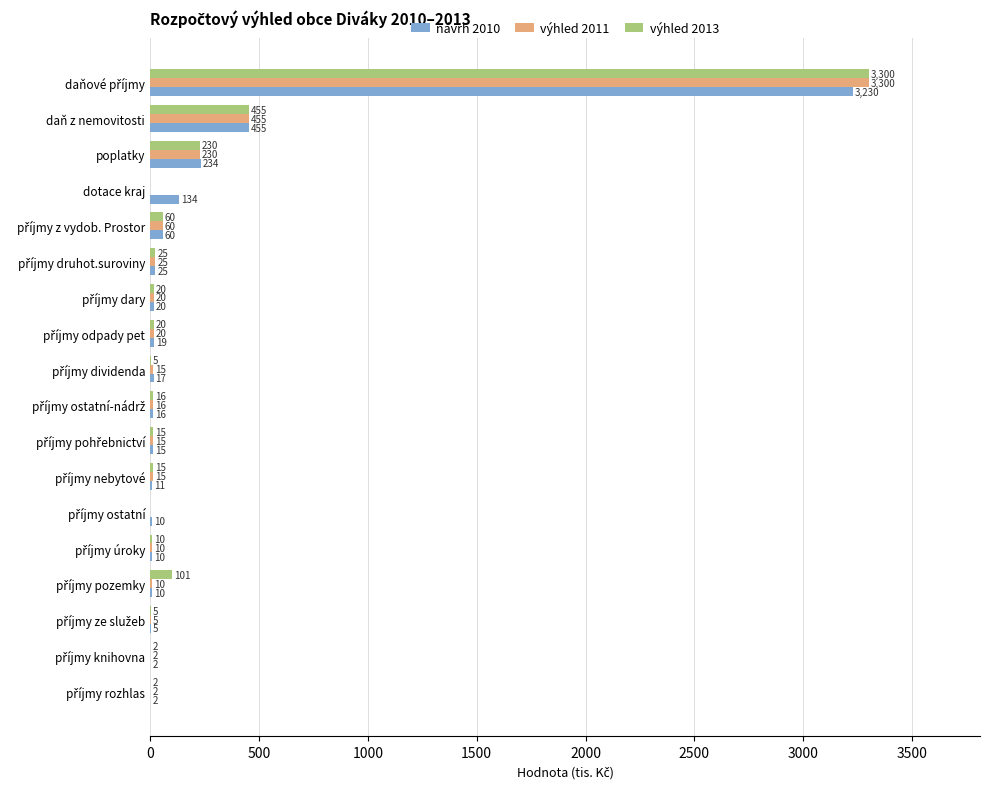

How many data points does each series have?

18